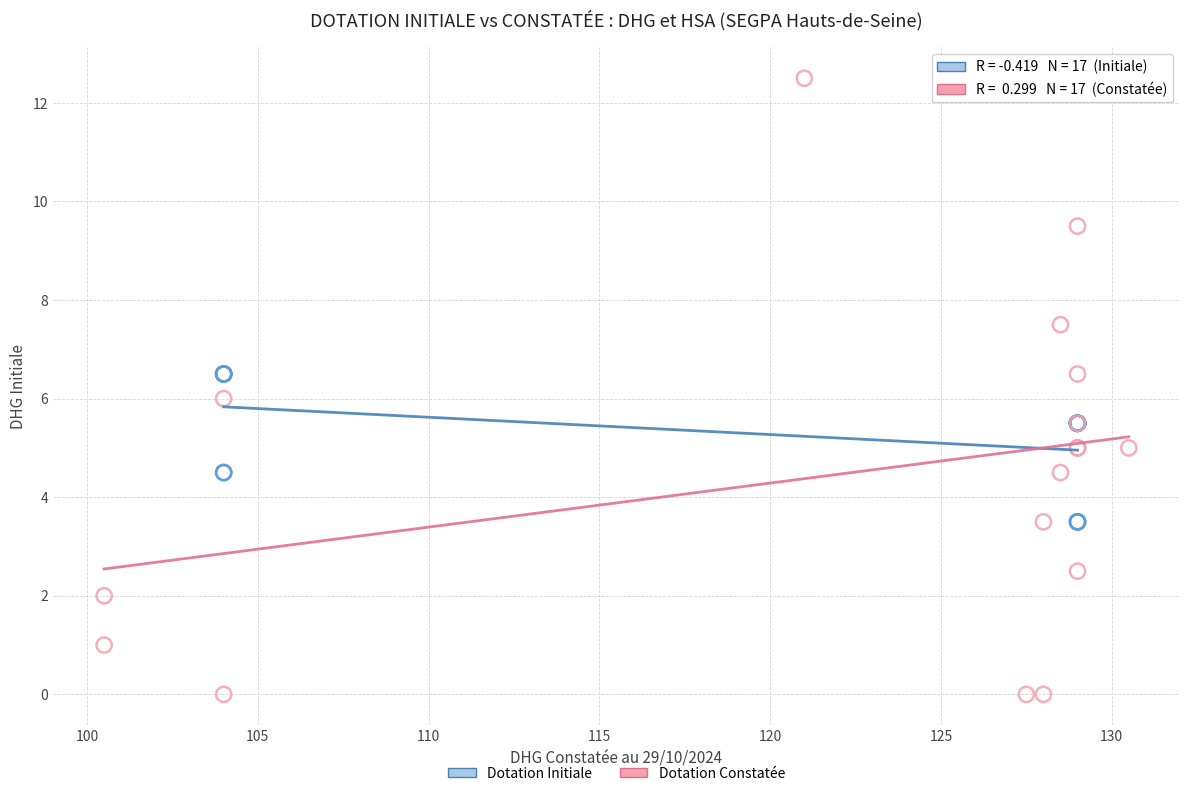

Which series has the largest Y range (max minus min)?

Dotation Constatée